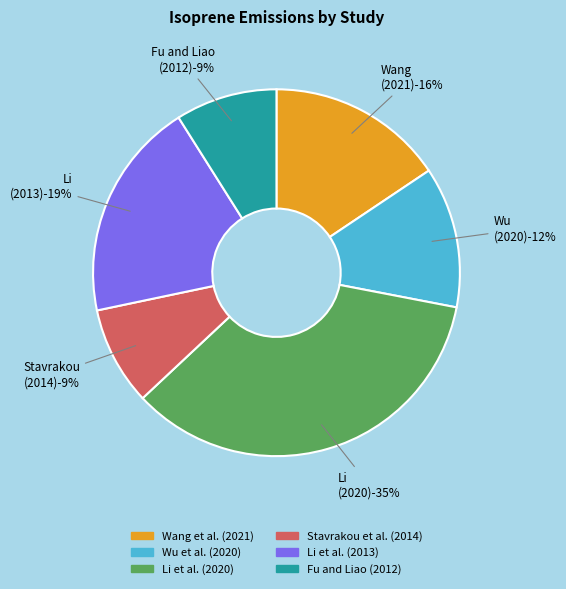

Combined, do Fu and Liao (2012) and Li et al. (2020) account for over 50%?

No